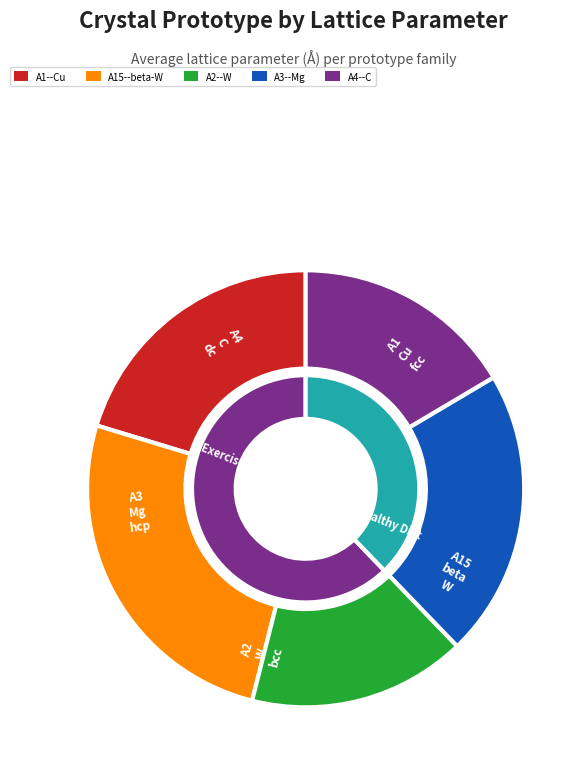

Does A15--beta-W account for over 50% of the chart?

No